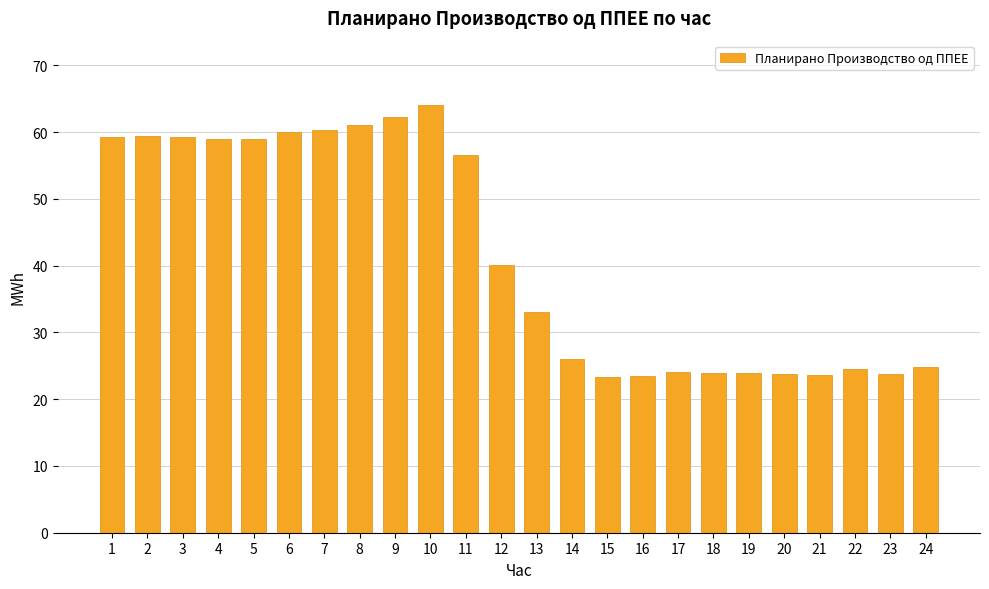

At which label is the value closest to 43?

12